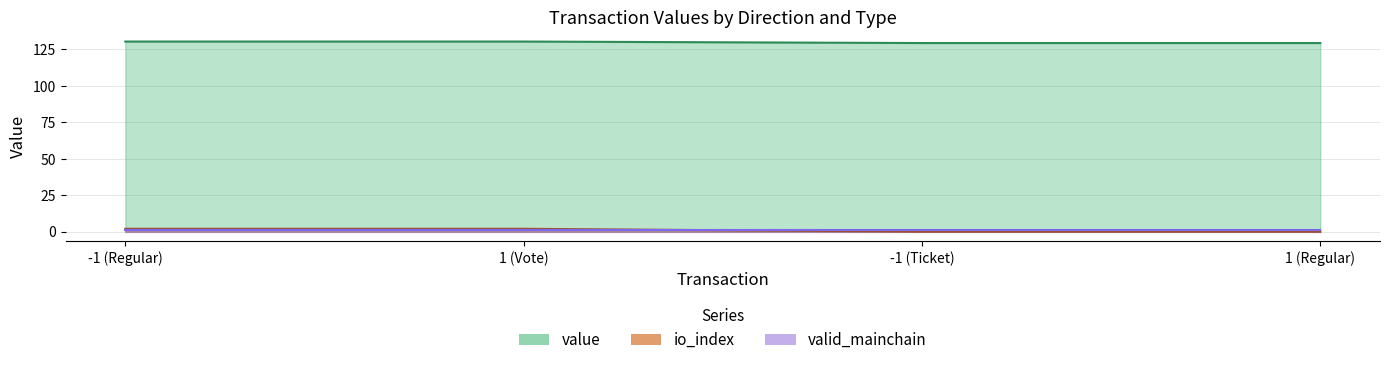

True or false: value and io_index intersect in this chart.

False